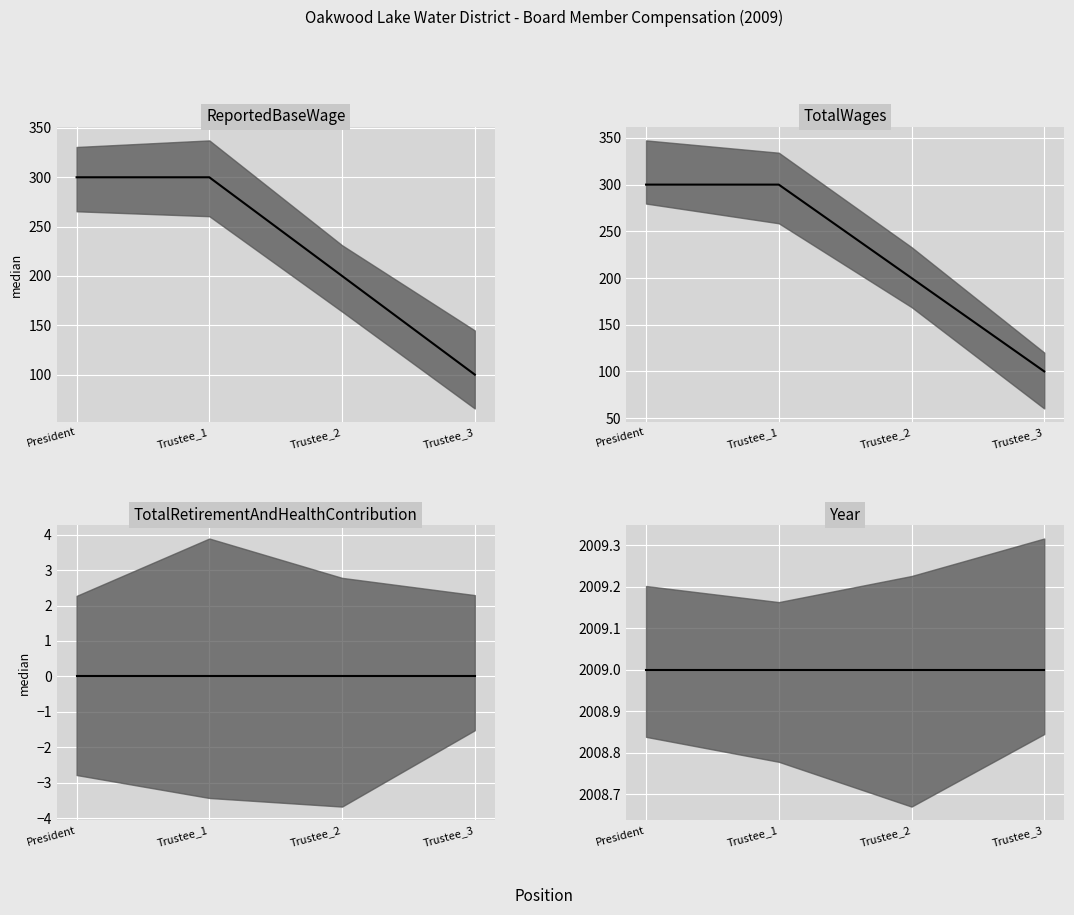

At which label is Year median closest to 2009?

President